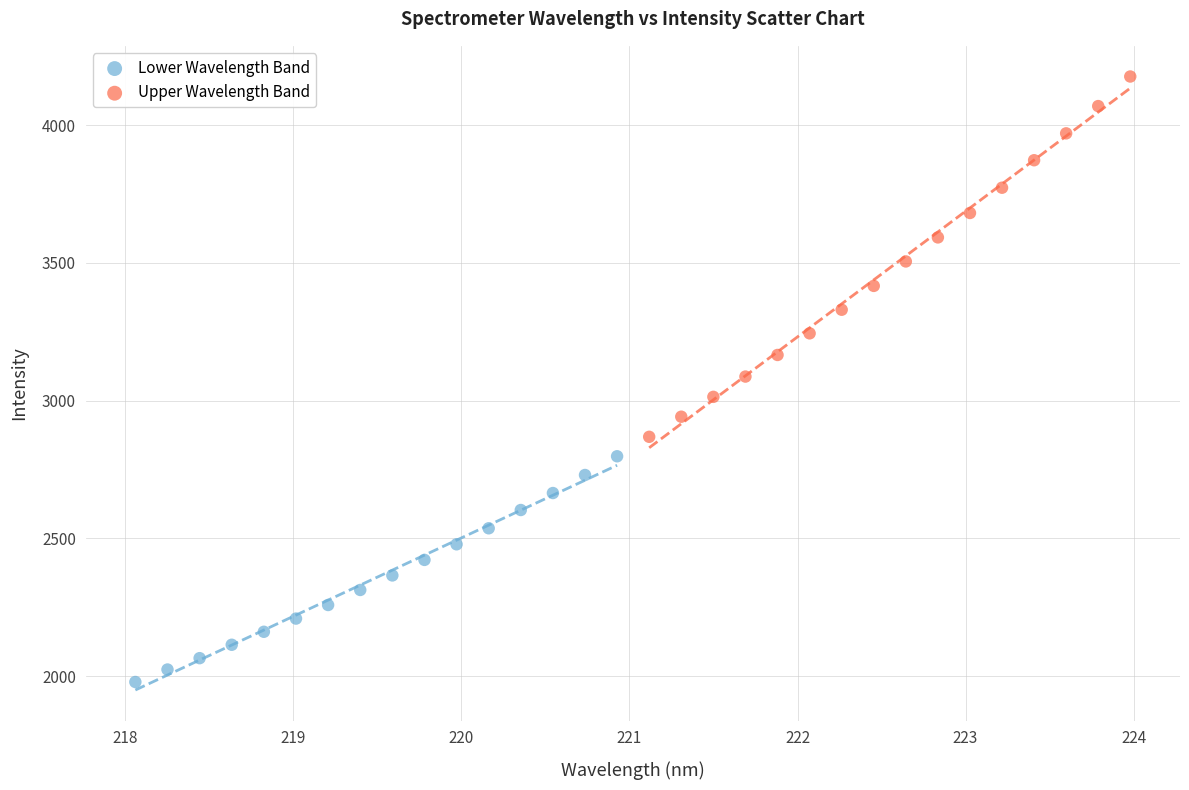

Which series has the widest spread of Y values?

Upper Wavelength Band